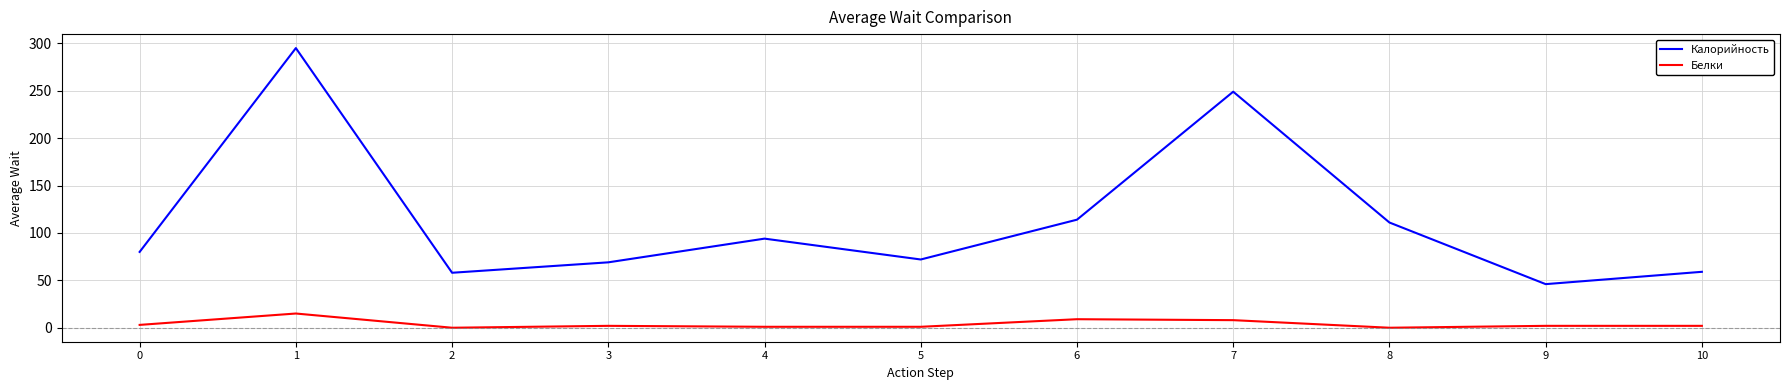

At which category does the chart reach its peak across all series?

1